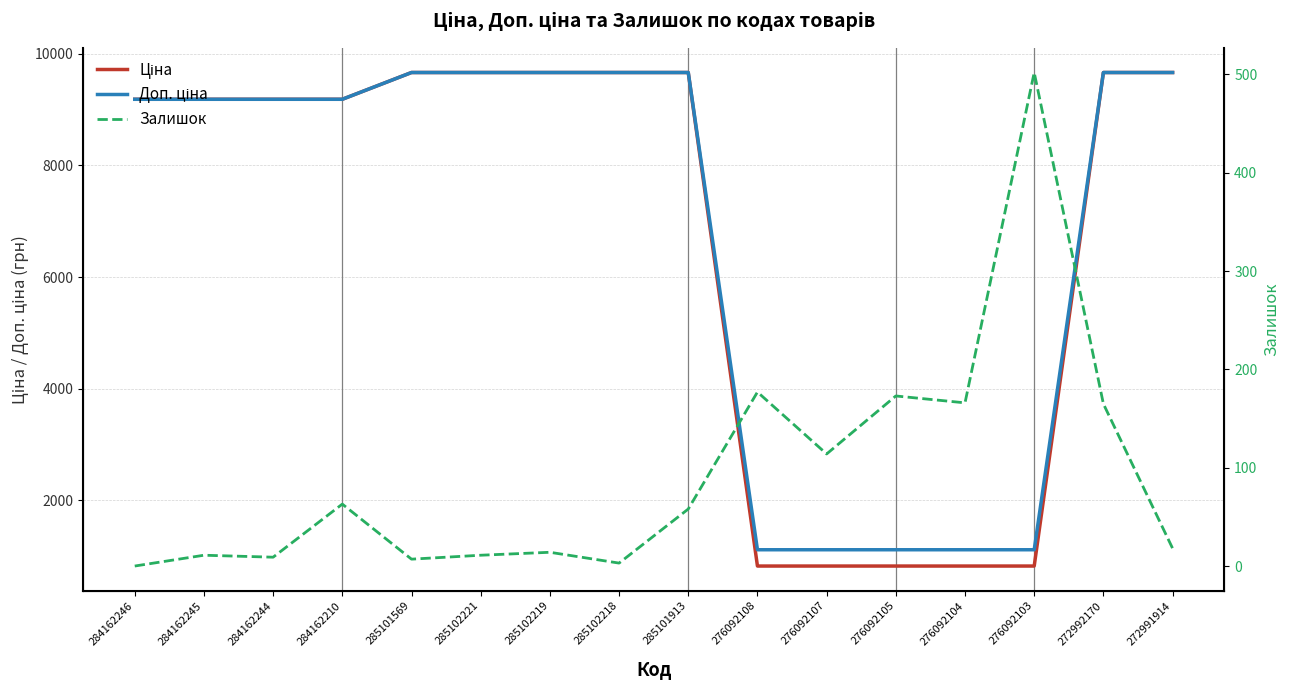

Which category has the lowest value in the Ціна series?

276092108